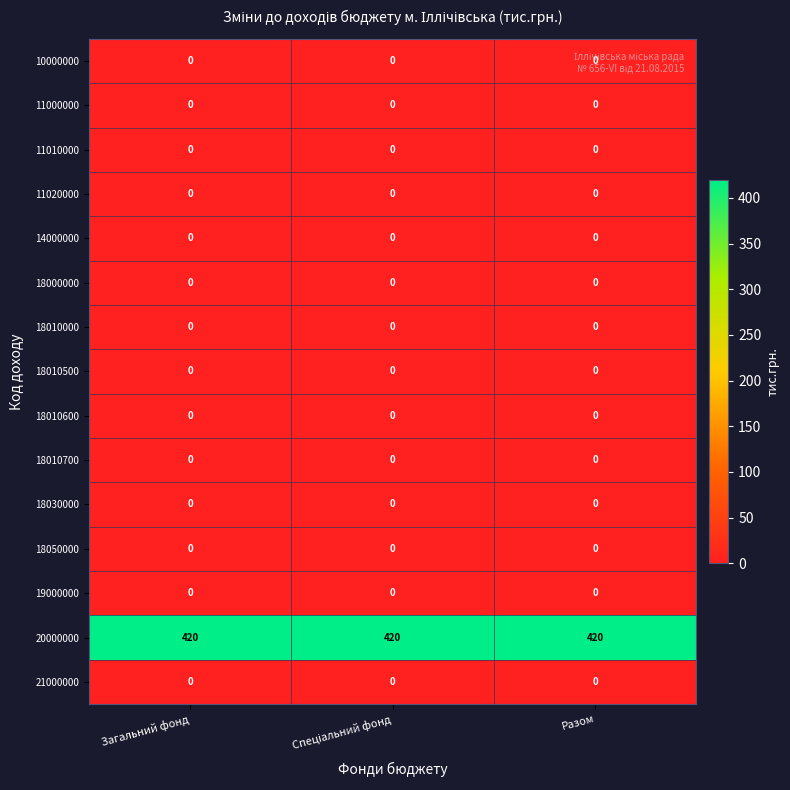

What is the greatest value displayed?

420